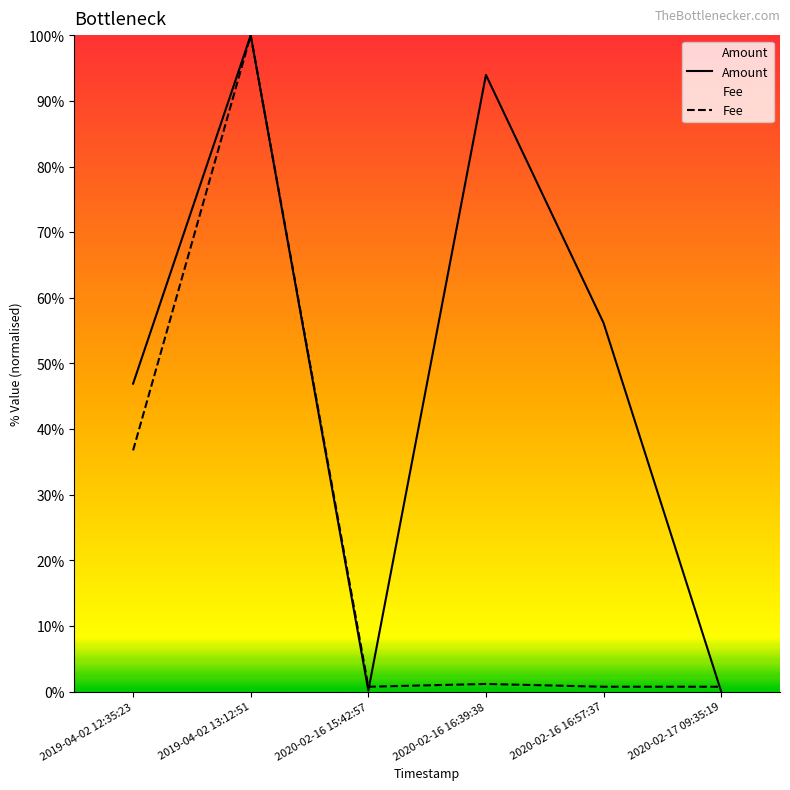

How many interior local valleys does the Fee series have?

1